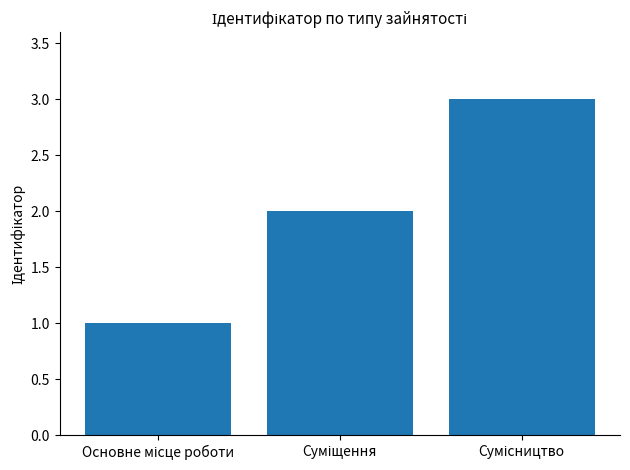

What is the sum of all values?

6